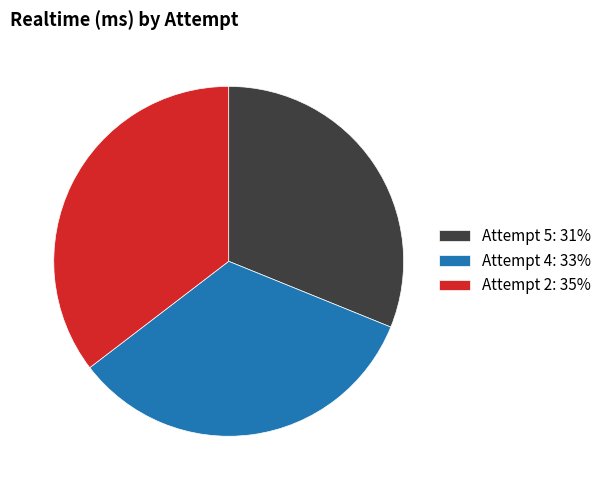

Rank the categories by value from lowest to highest.

Attempt 5, Attempt 4, Attempt 2